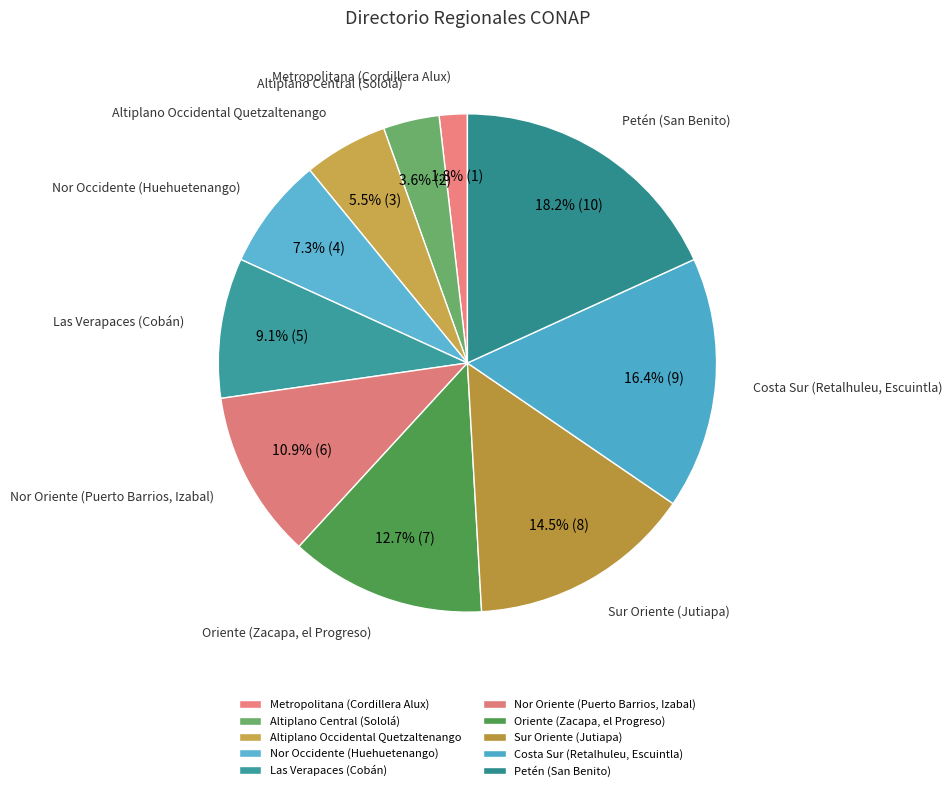

Rank the categories by value from highest to lowest.

Petén (San Benito), Costa Sur (Retalhuleu, Escuintla), Sur Oriente (Jutiapa), Oriente (Zacapa, el Progreso), Nor Oriente (Puerto Barrios, Izabal), Las Verapaces (Cobán), Nor Occidente (Huehuetenango), Altiplano Occidental Quetzaltenango, Altiplano Central (Sololá), Metropolitana (Cordillera Alux)